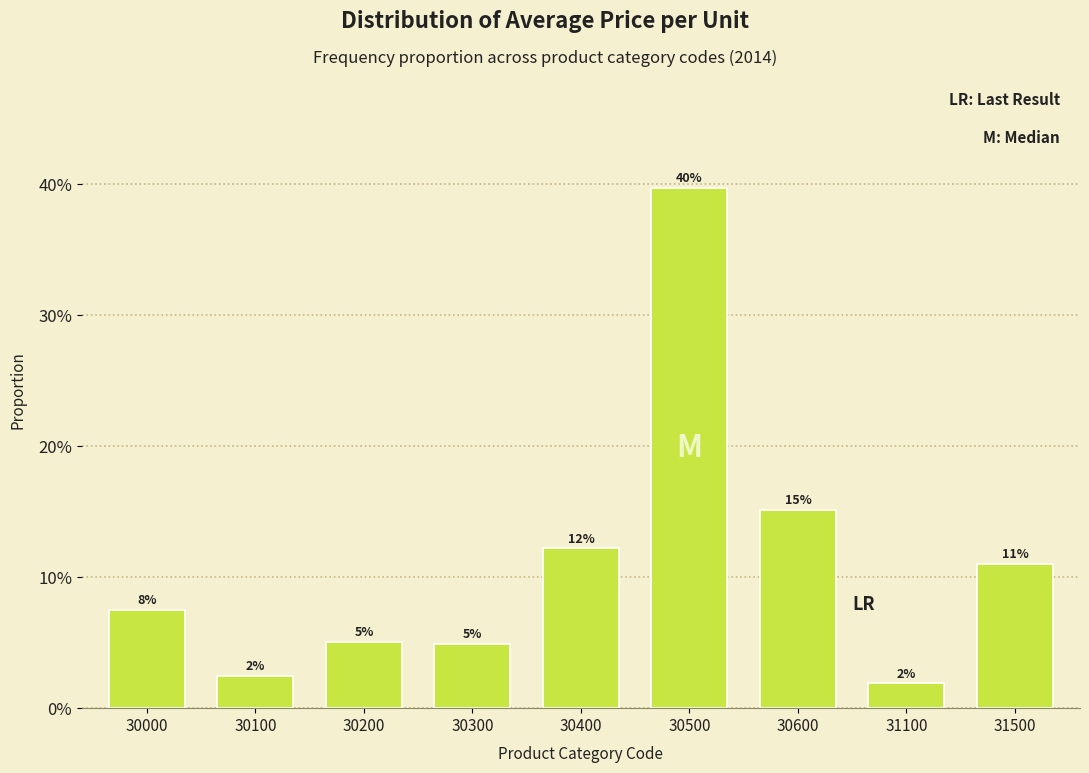

Does the chart contain any negative values?

No